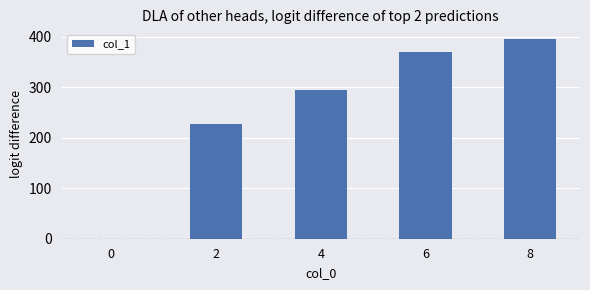

Is it true that the value at 8 is 710?

False